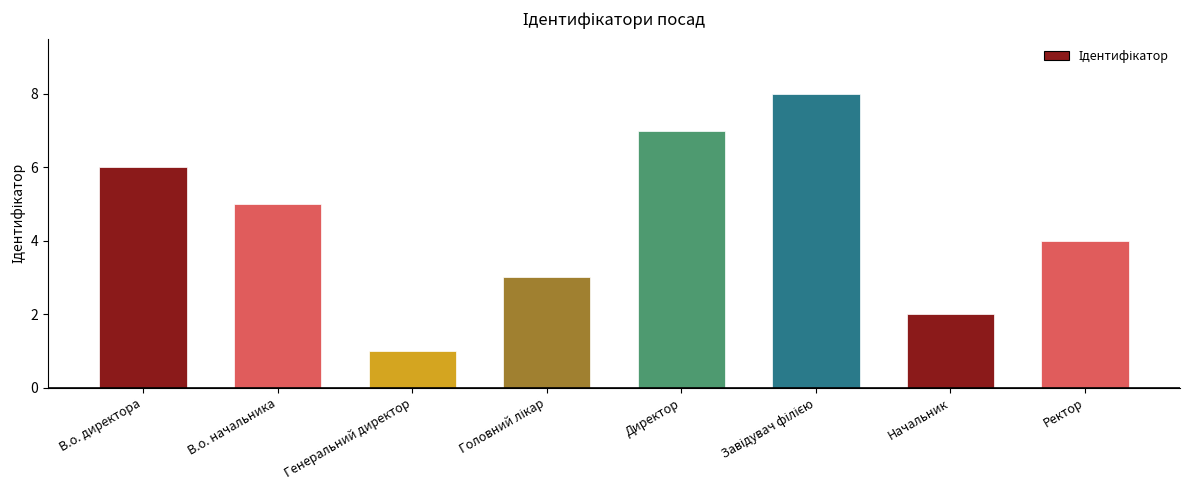

How many categories are shown in the chart?

8